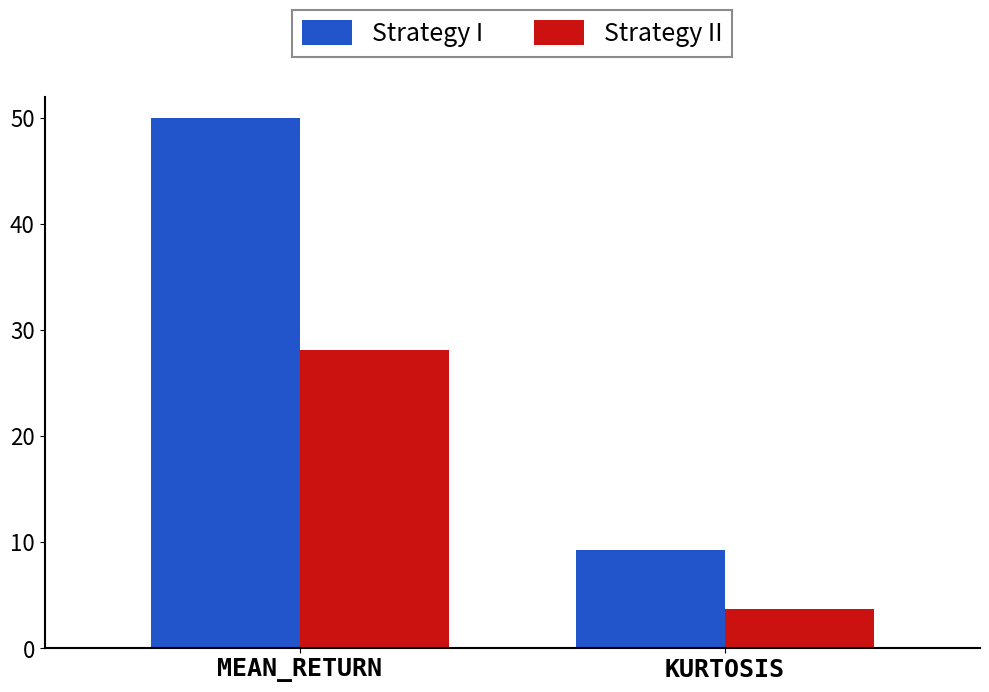

True or false: Strategy II has a value of 3.7 at KURTOSIS.

True